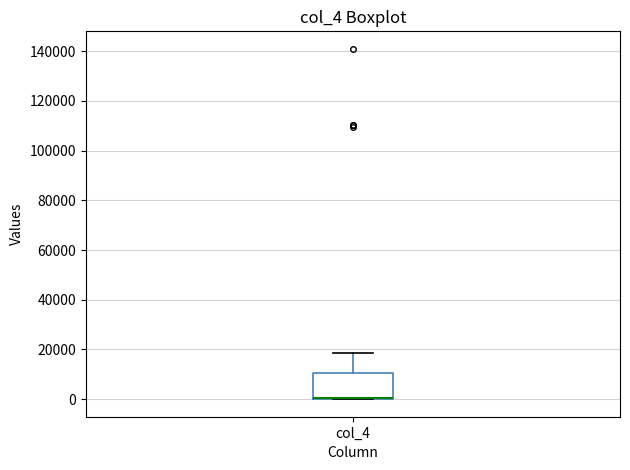

Read this box plot against the y-axis: the position of the median line, the range covered by the box, and the ends of both whiskers. The values are not printed on the chart, so give them approximately, as read against the axis.

median 0 (drawn on the box's lower edge), box 0 to 10000, whiskers 0 to 18000